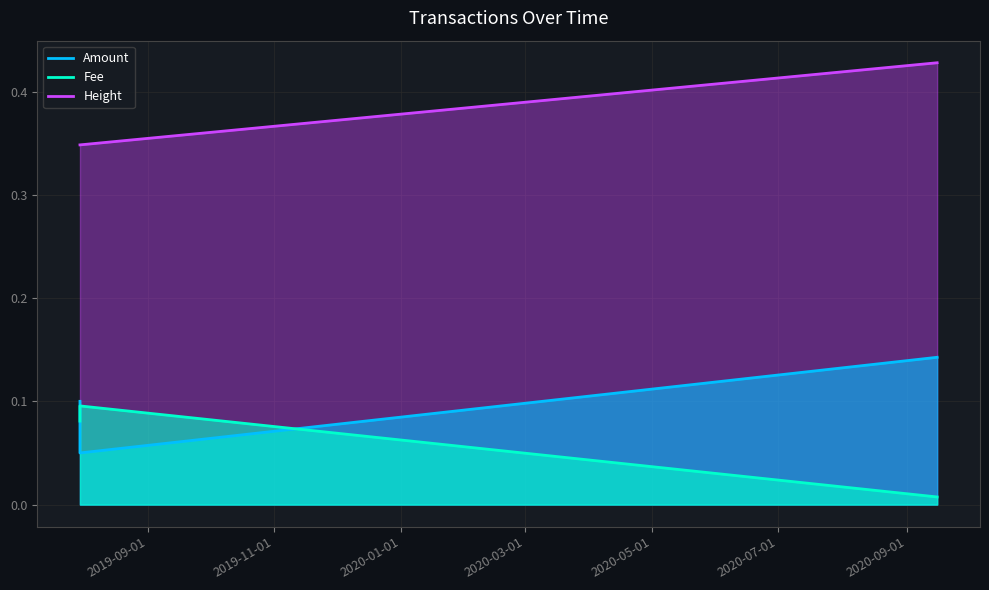

Is the value of Height at 2020-09-15 15:21:13 greater than the value of Fee at 2019-07-30 05:21:51?

Yes